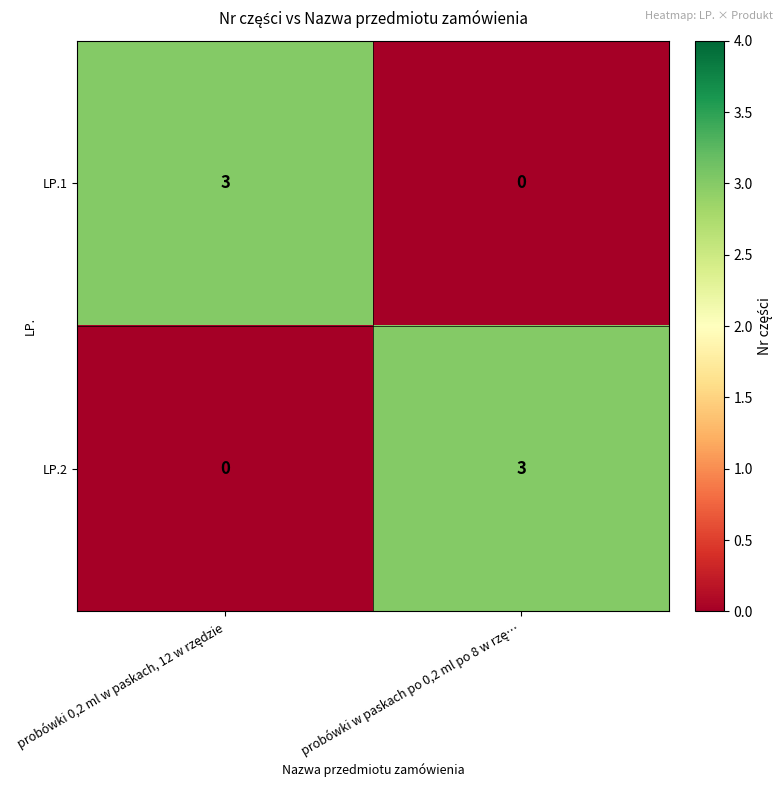

Reading left to right, extract all data points from this chart.

LP.1: 3	0
LP.2: 0	3